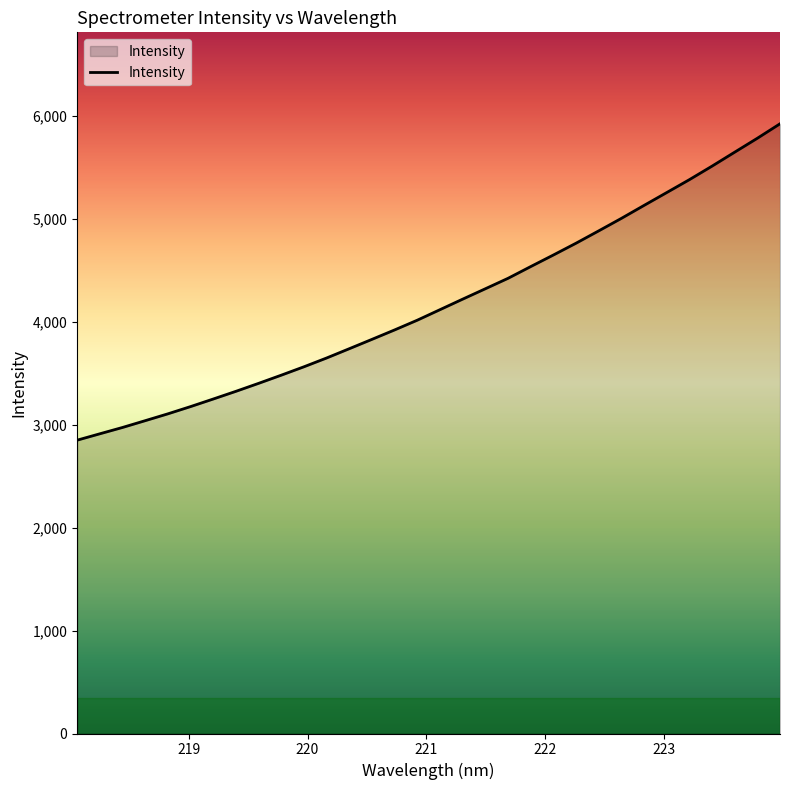

What is the difference between the maximum and minimum values?

3074.5